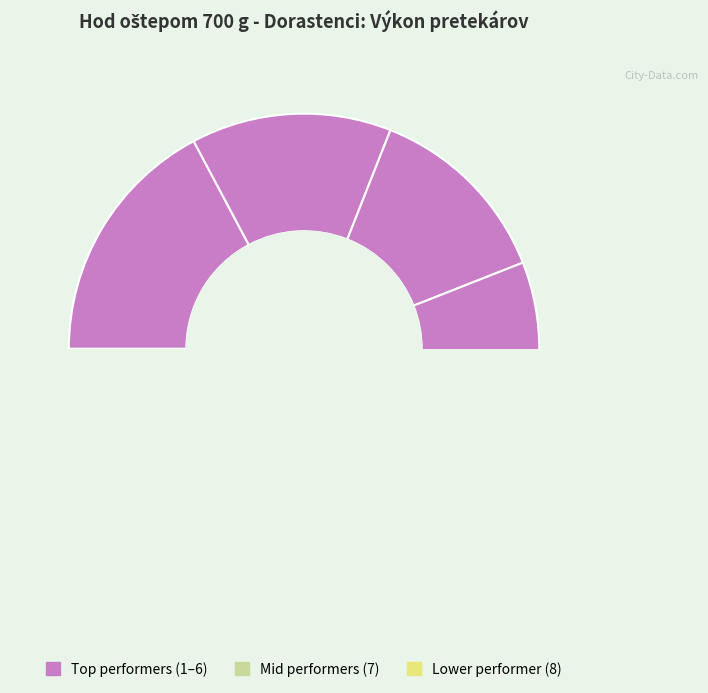

What percentage is the Halmeš Martin slice, to the nearest percent?

12%